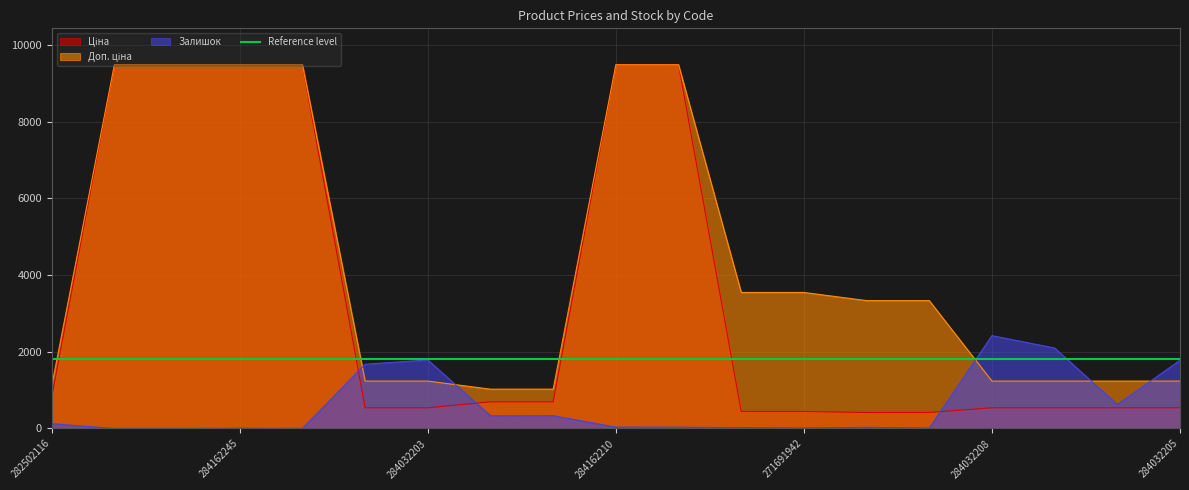

What are all the series names shown in the legend?

Ціна, Доп. ціна, Залишок